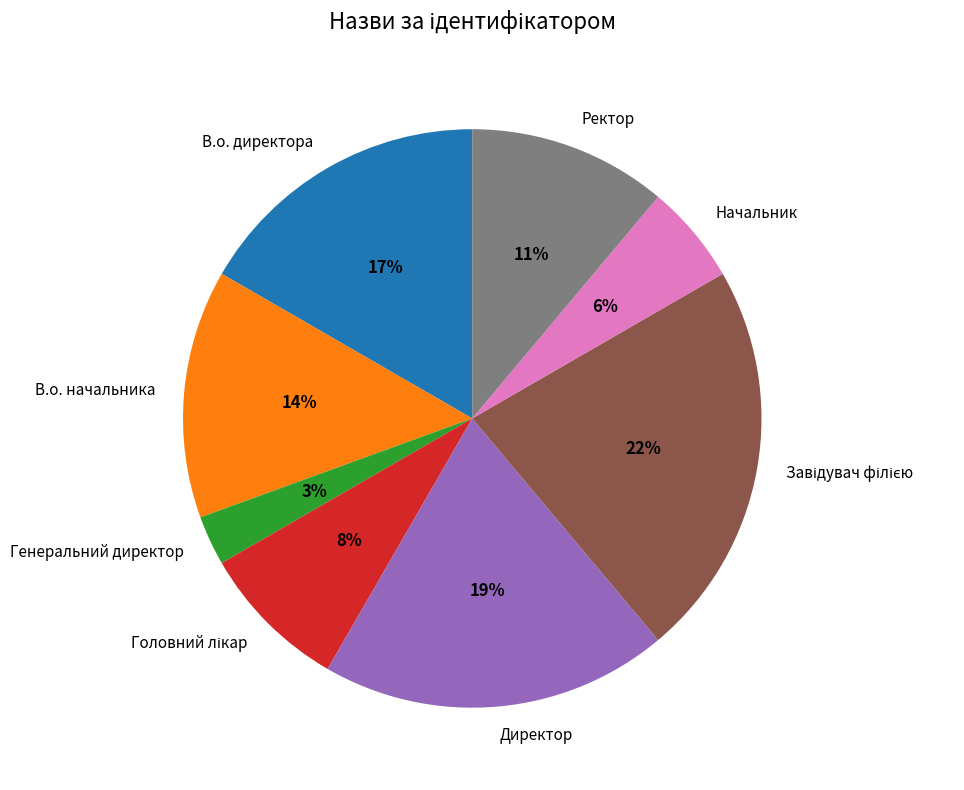

Combined, do В.о. директора and Ректор account for over 50%?

No